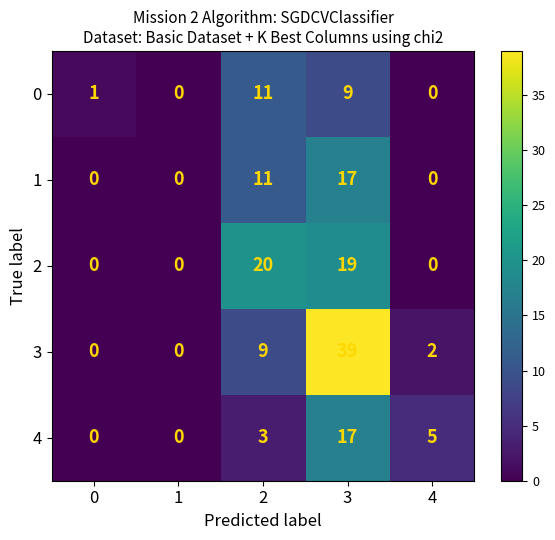

Which series has the largest total across all categories?

3